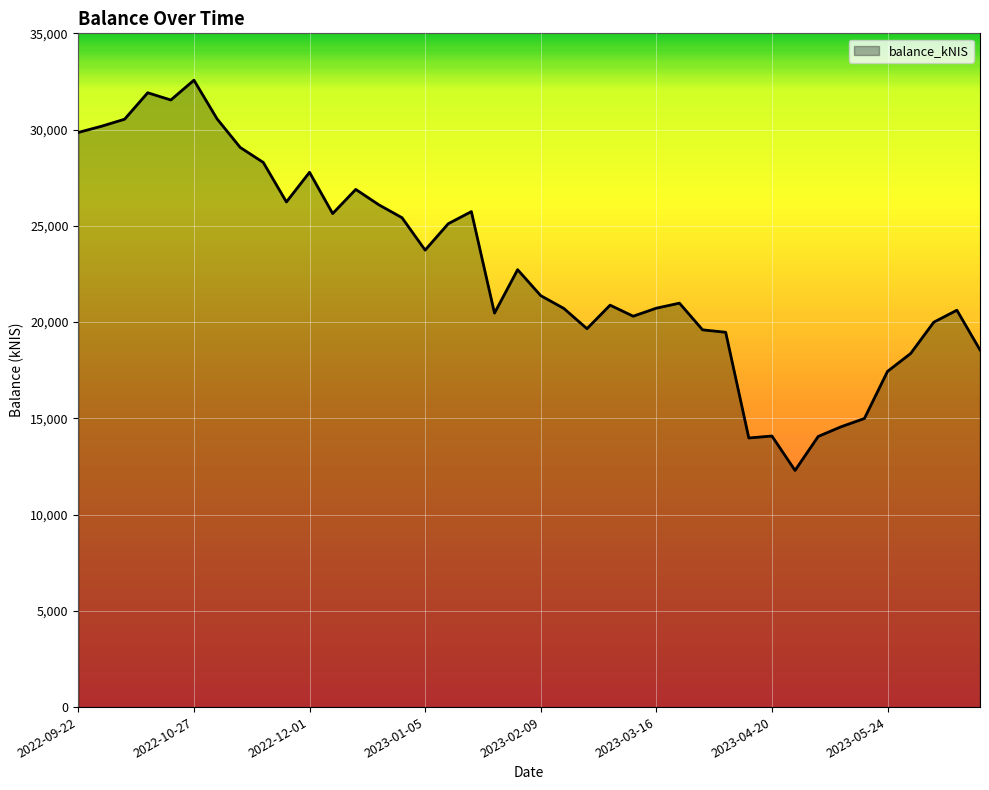

What is the difference between the maximum and minimum values?

20272.4